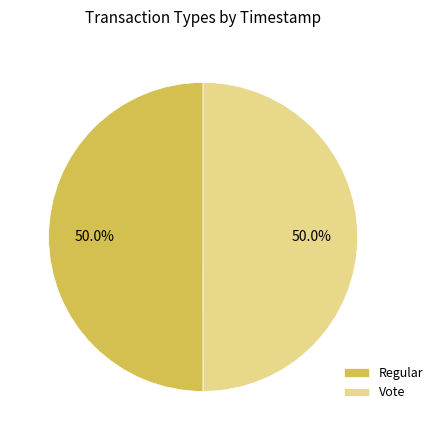

What percentage do Vote and Regular together represent?

100.0%